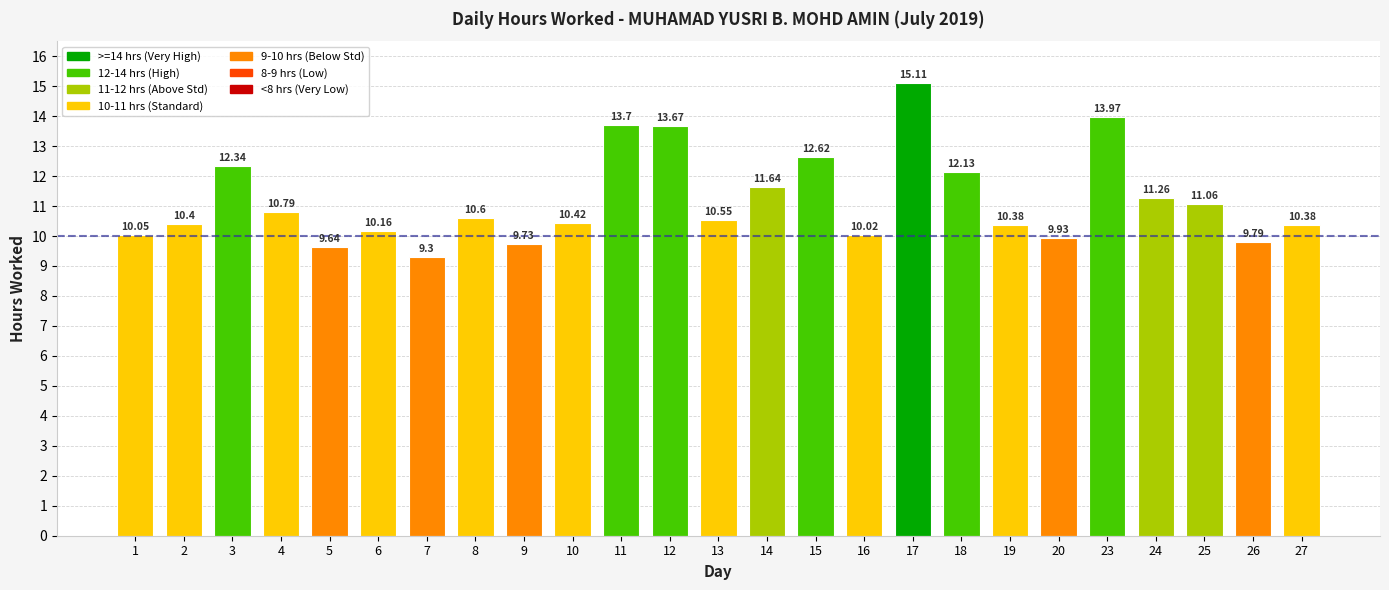

Which category has the lowest value across all series?

7